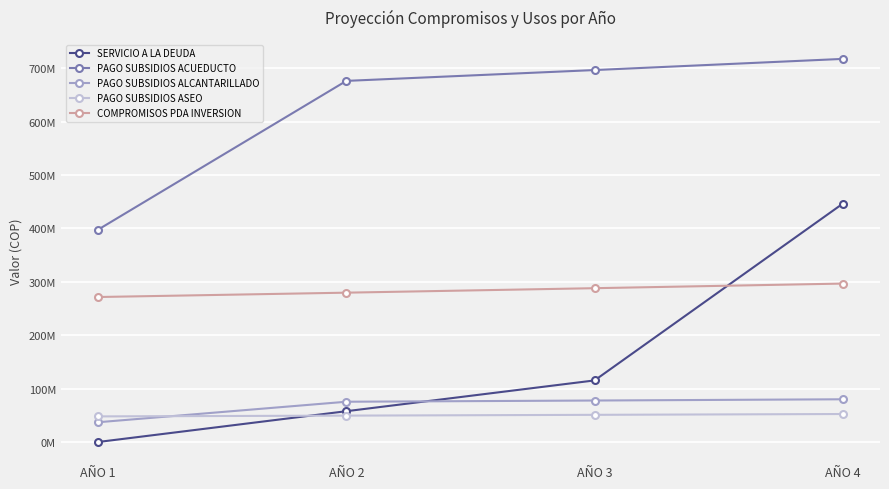

True or false: PAGO SUBSIDIOS ALCANTARILLADO and COMPROMISOS PDA INVERSION cross at least once.

False